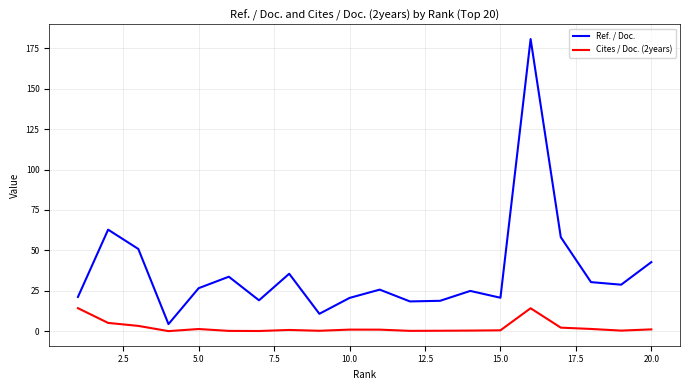

What is the maximum value shown in the chart?

180.8